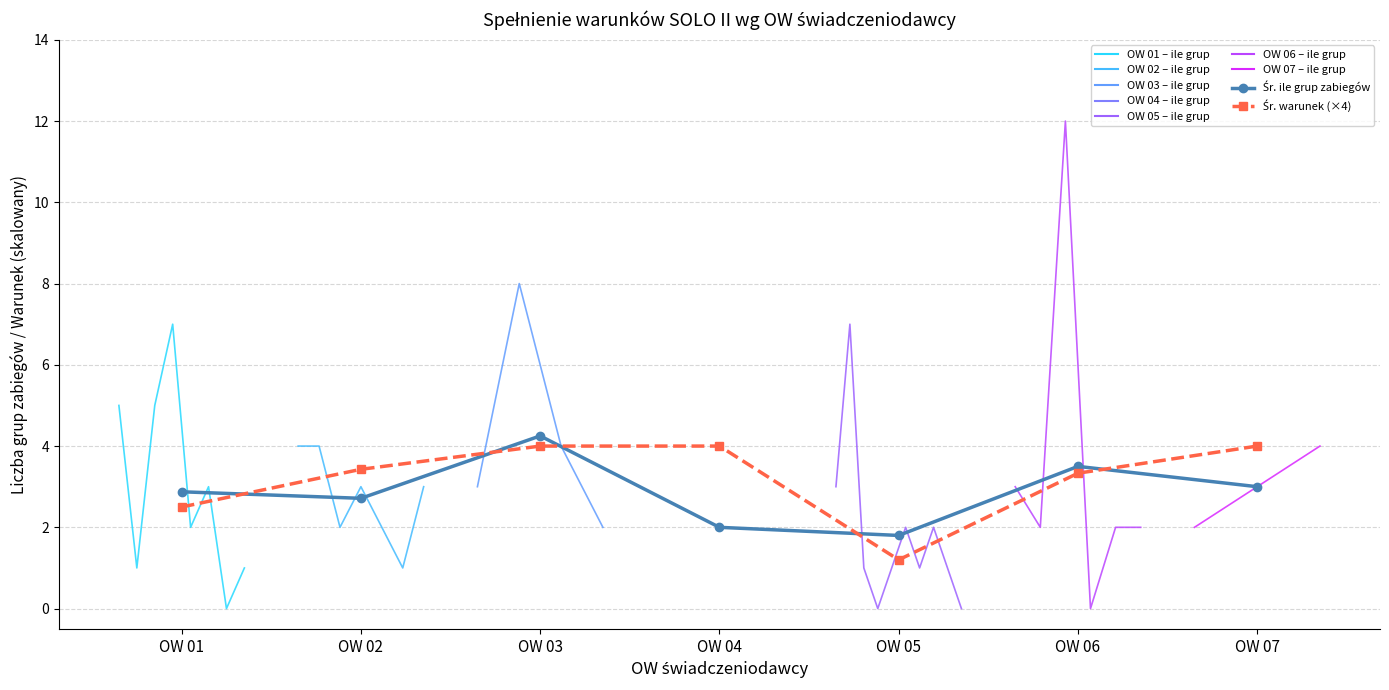

What is the average value of the avg_ile_grup series?

2.9